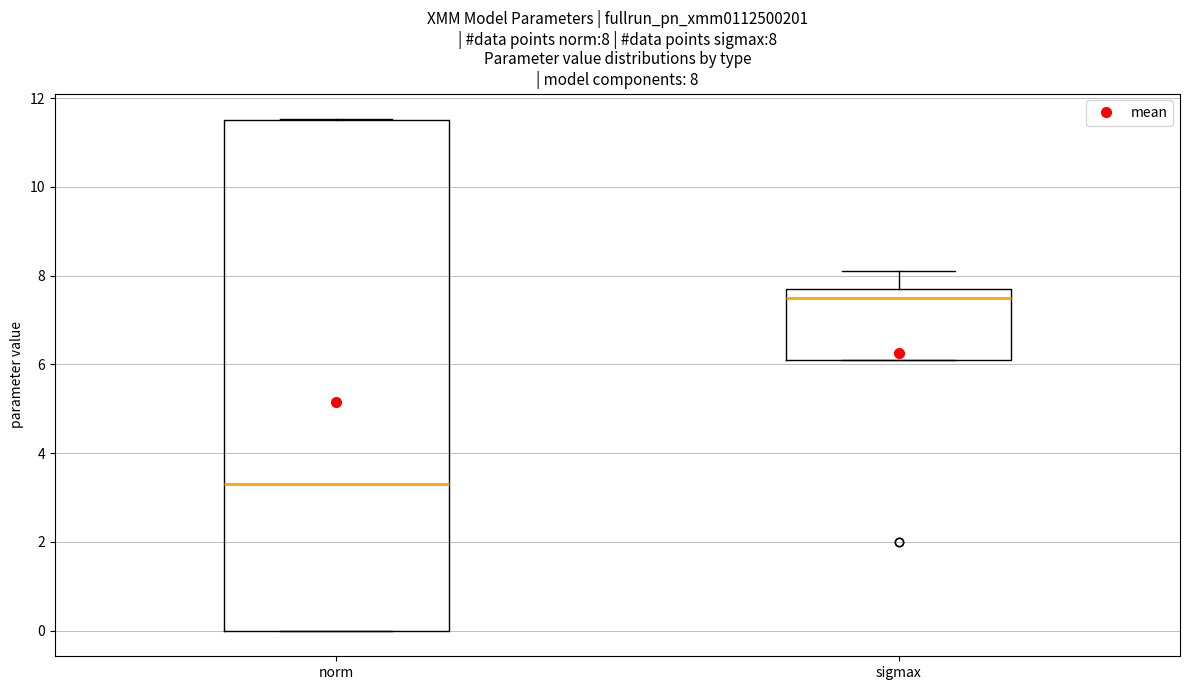

Which box is the tallest, from its lower edge to its upper edge?

norm